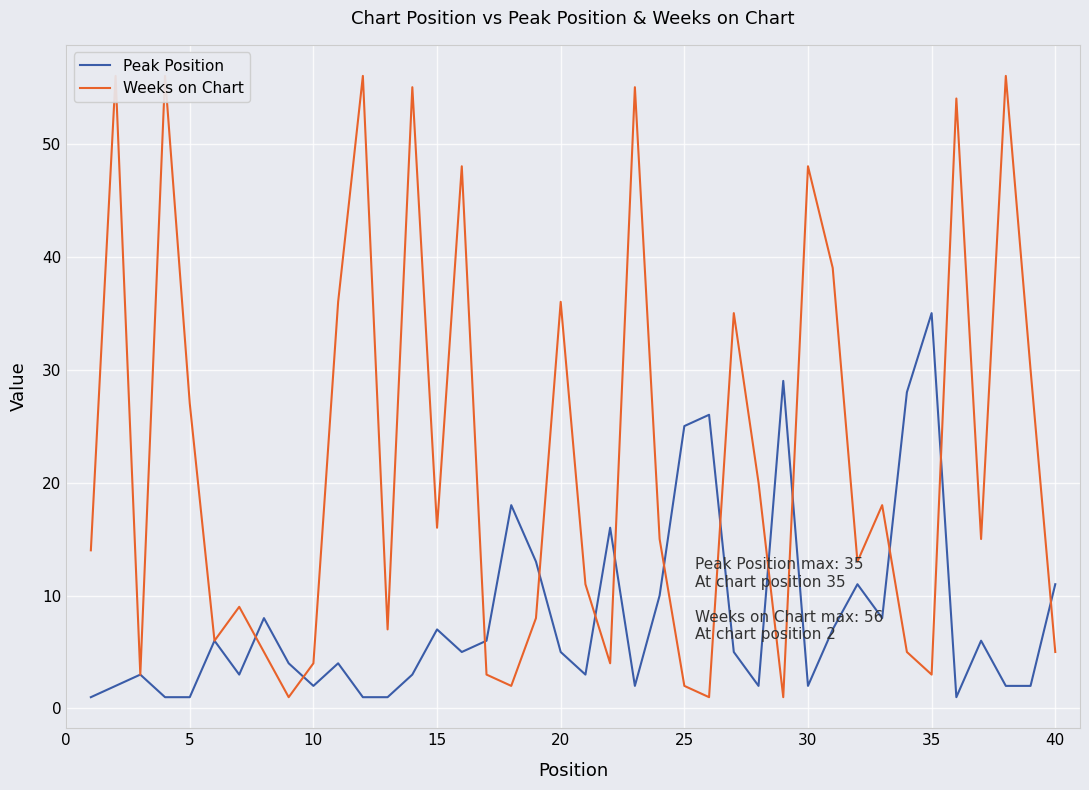

Which has a higher value, 25 or 5?

25